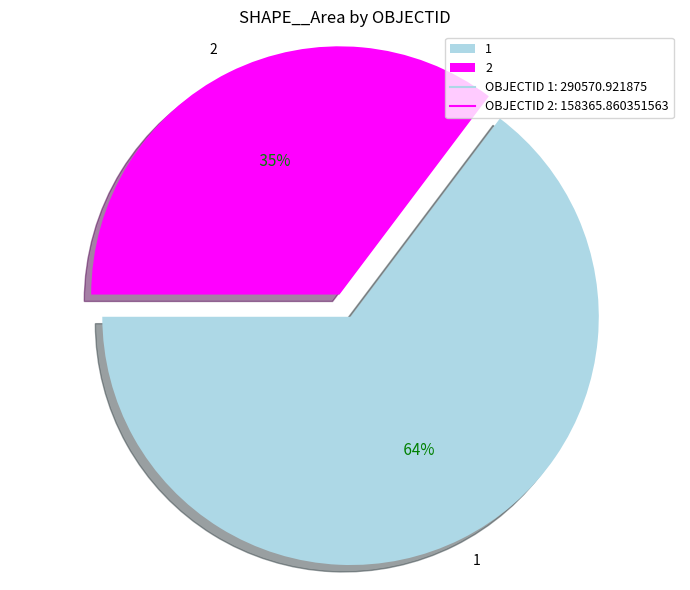

Approximately how many times larger is the value at 1 compared to 2?

1.8